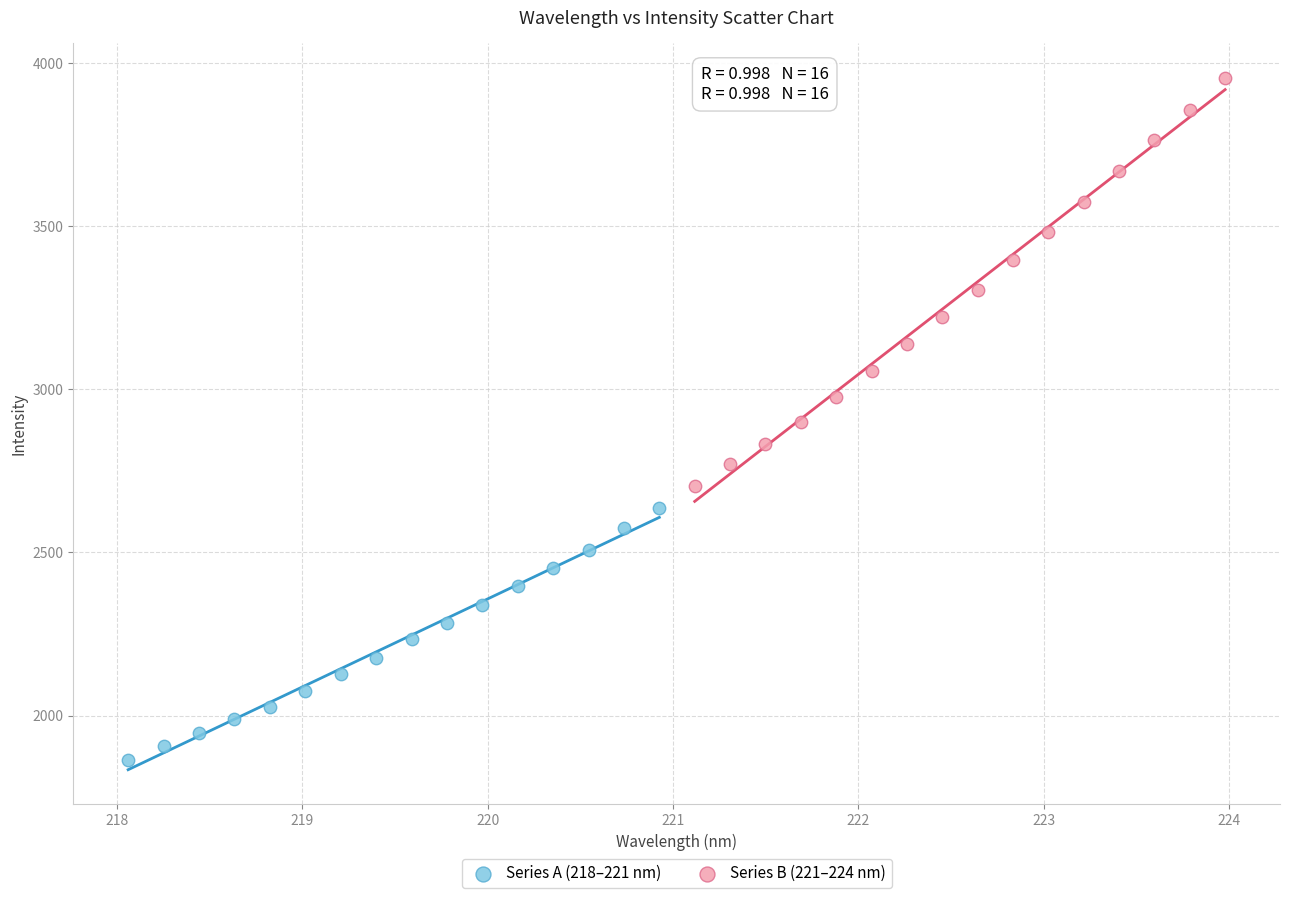

Which series reaches the maximum Y coordinate?

Series B (221–224 nm)